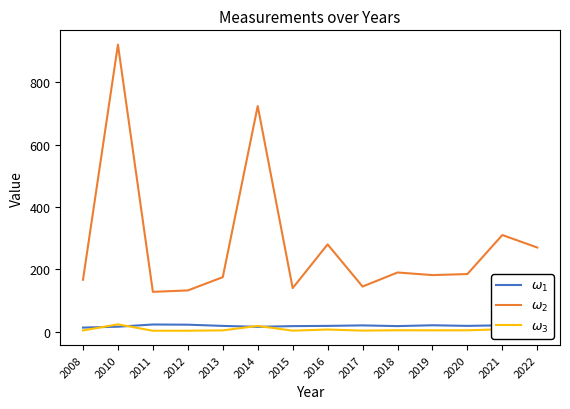

Which series has the largest total across all categories?

$\omega_2$